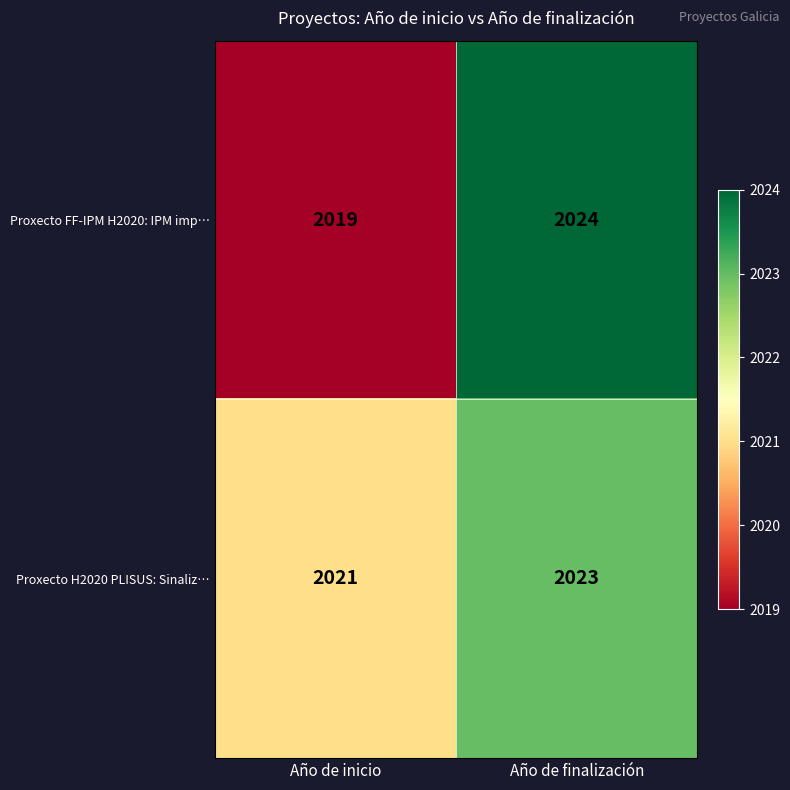

What is the average value of the Proxecto FF-IPM H2020: IPM imp… series?

2022